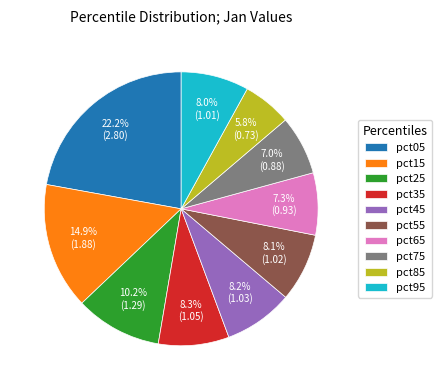

To the nearest percent, what portion does pct85 represent?

6%